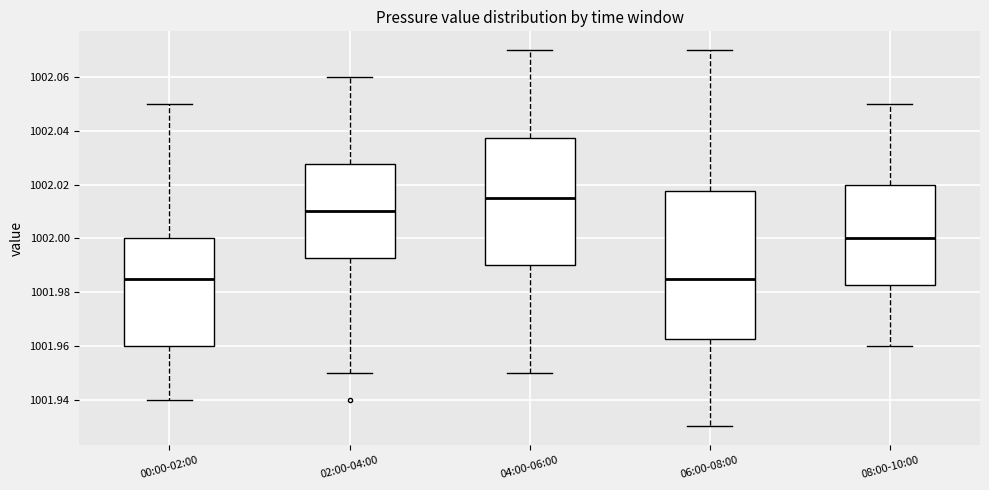

Where does the lower whisker of the box for 08:00-10:00 end on the y-axis? The values are not printed on the chart, so give them approximately, as read against the axis.

1001.960